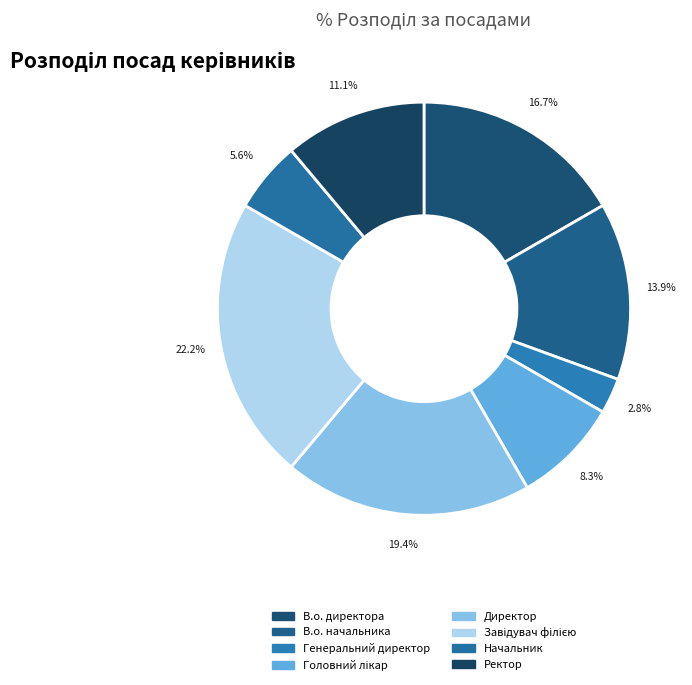

To the nearest percent, what is the average slice percentage?

12%